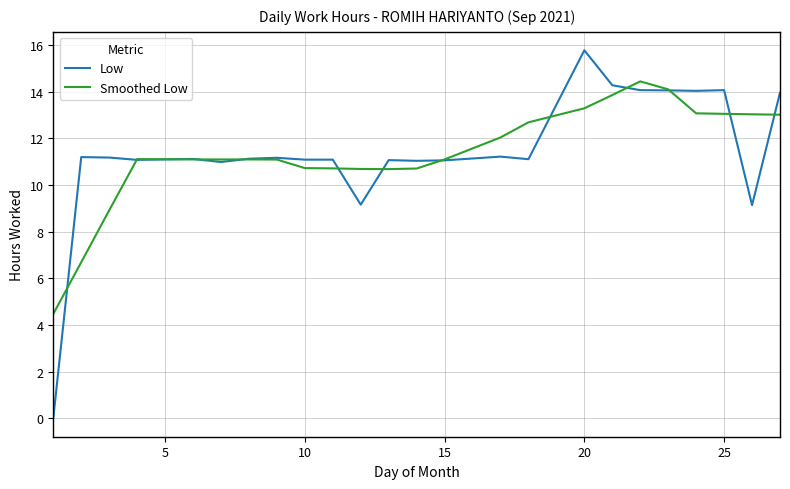

What is the difference between the maximum and minimum values in the Smoothed Low series?

10.0